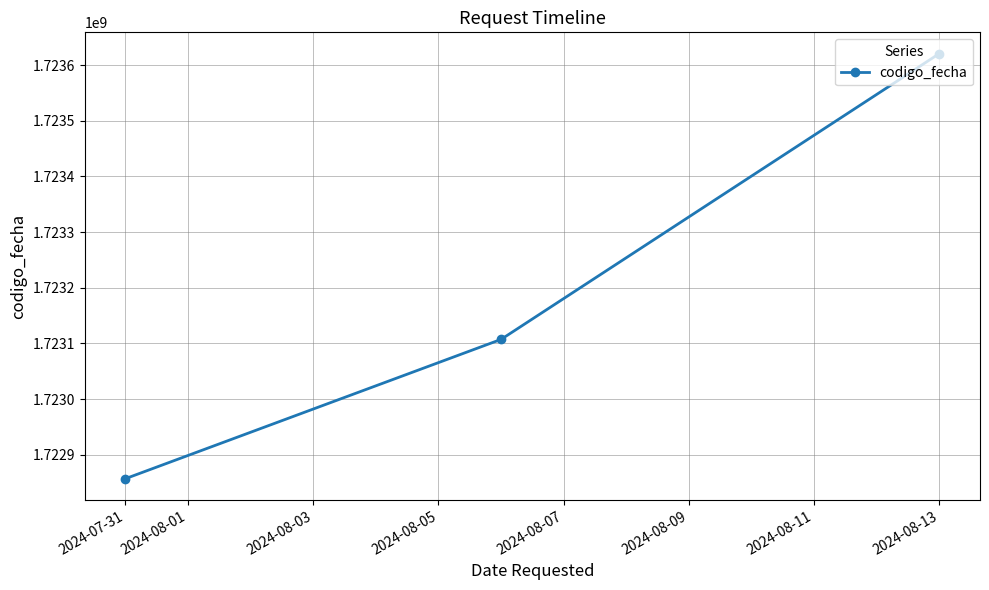

Approximately how many times larger is the value at 2024-08-13 compared to 2024-07-31?

1.0